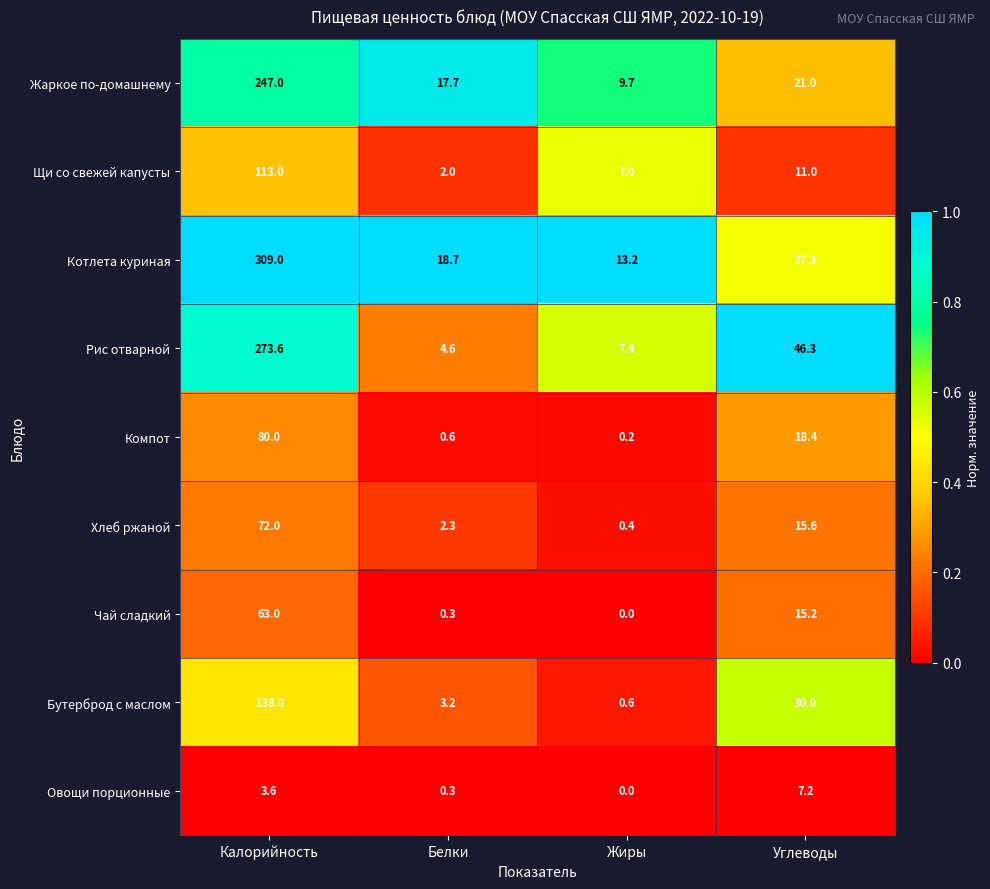

What is the average value of the Чай сладкий series?

19.6